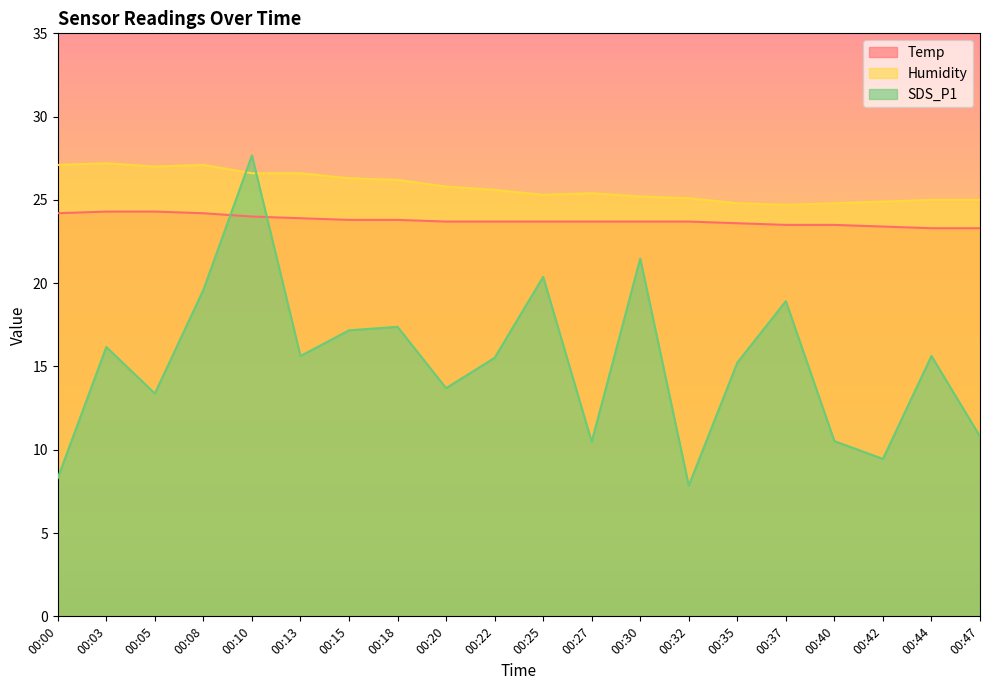

True or false: Humidity and Temp intersect in this chart.

False